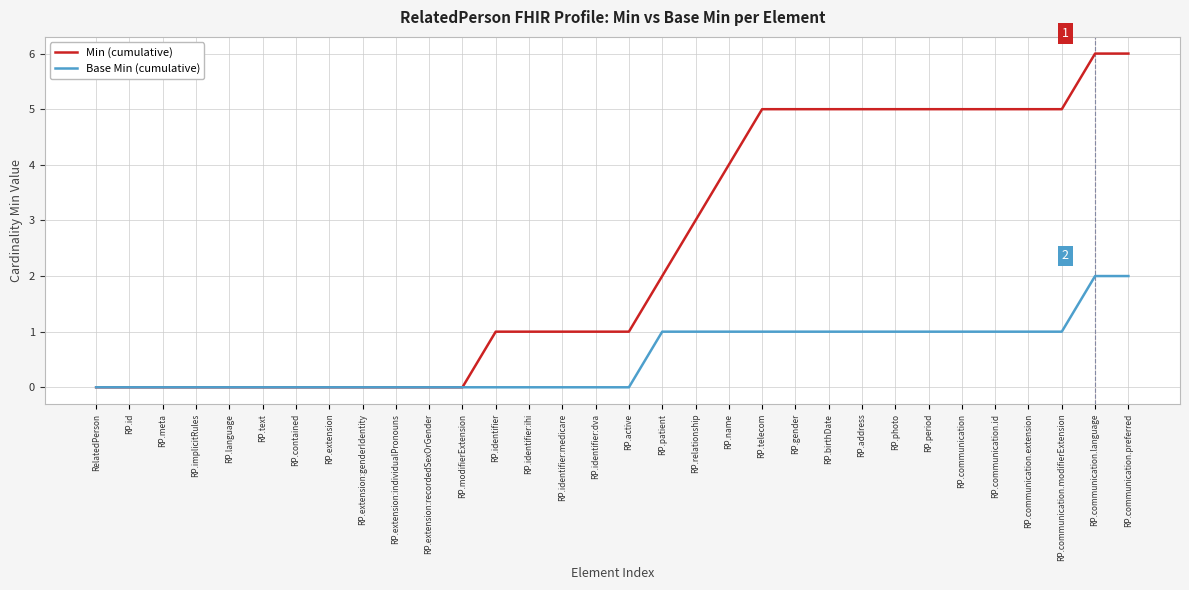

Rank the series by their average value, from lowest to highest.

Base Min (cumulative), Min (cumulative)